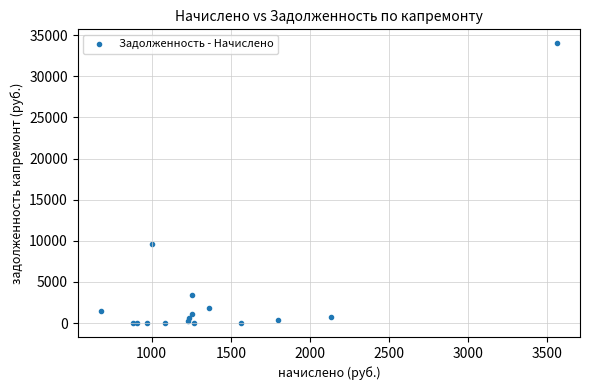

What Y value in the scatter plot is closest to 17005?

9582.8